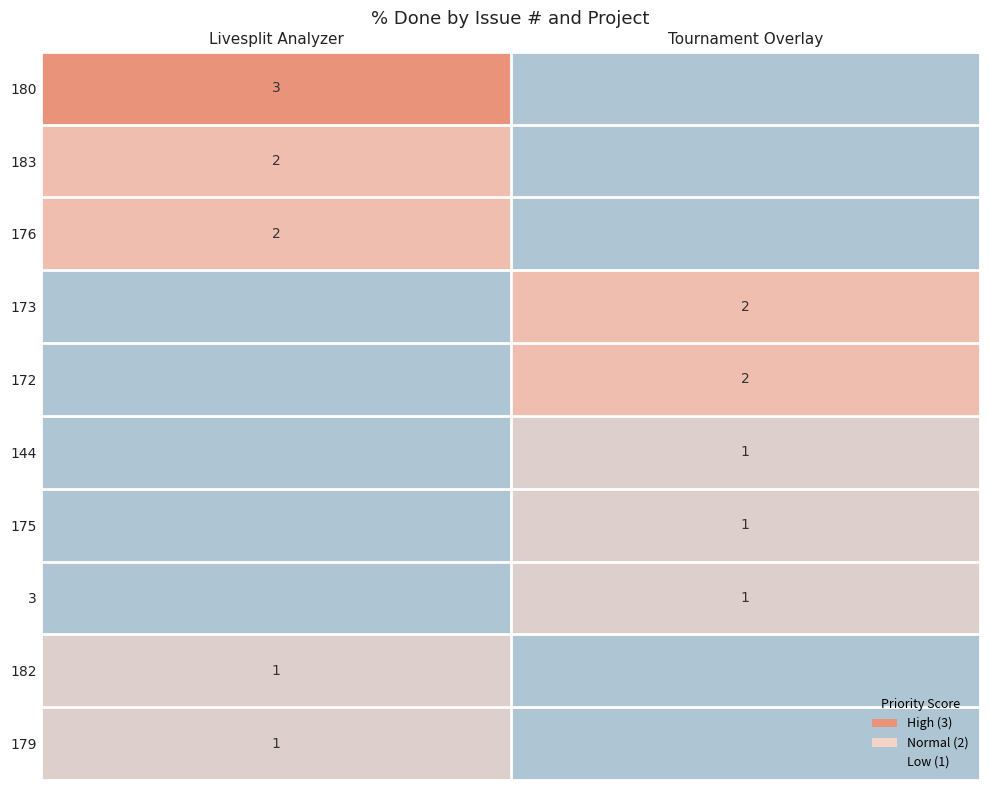

The value of 172 at Tournament Overlay is 1. True or false?

False